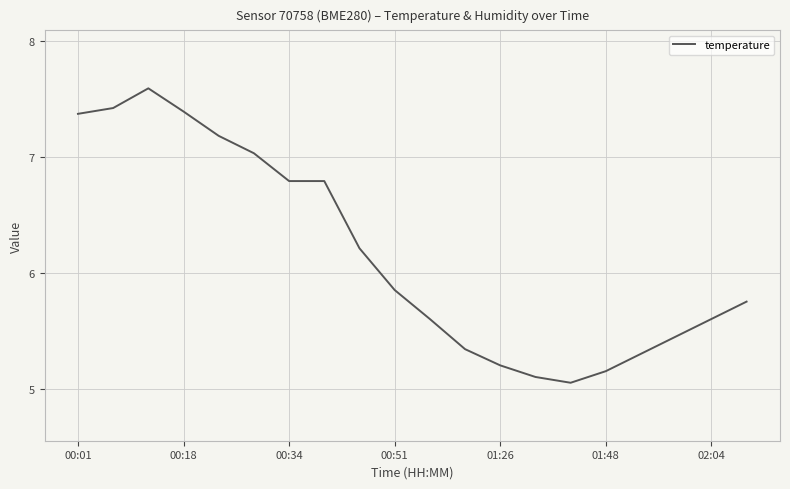

What is the difference between the maximum and minimum values?

2.5